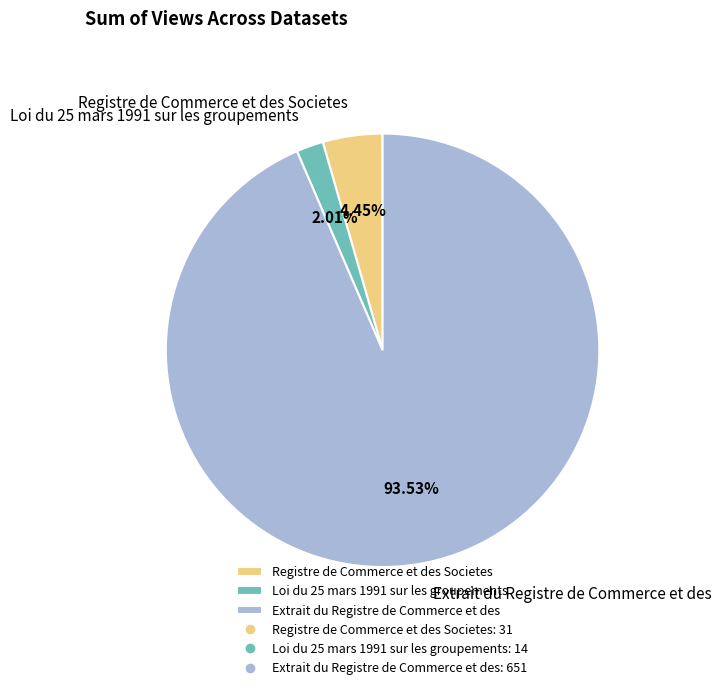

Is it true that Registre de Commerce et des Societes is 4% of the pie?

True